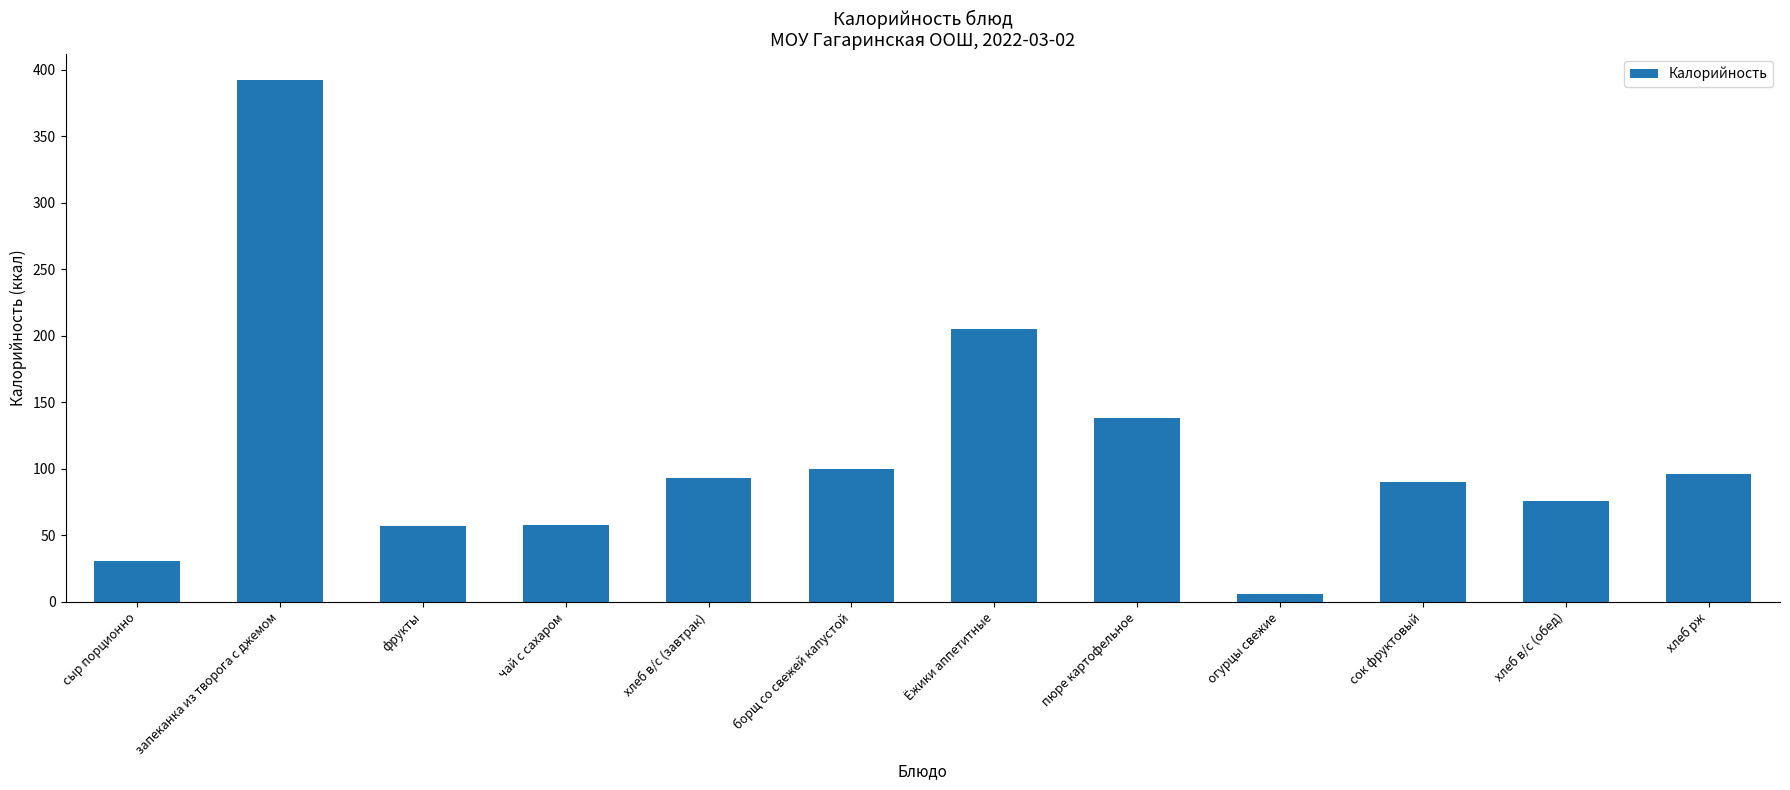

Which label corresponds to the smallest value in the chart?

огурцы свежие